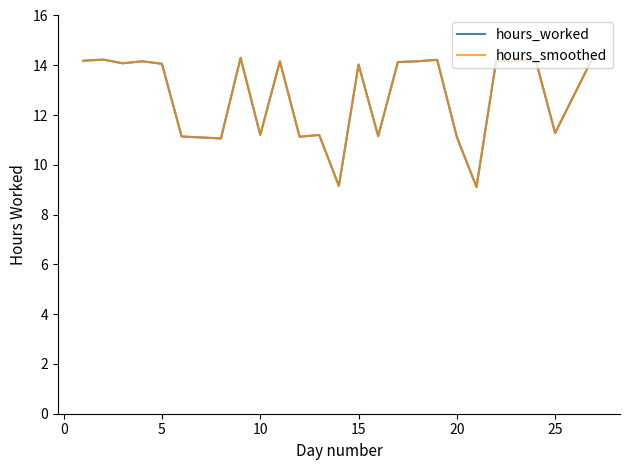

What is the difference between the maximum and second lowest values in the hours_smoothed series?

5.3